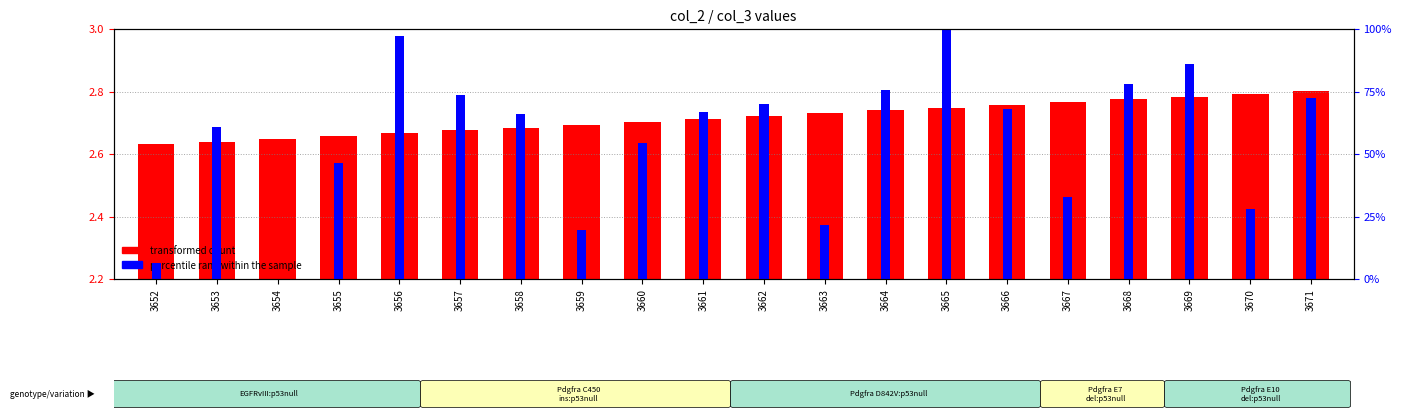

Where does the percentile rank within the sample series first go above 66?

3656